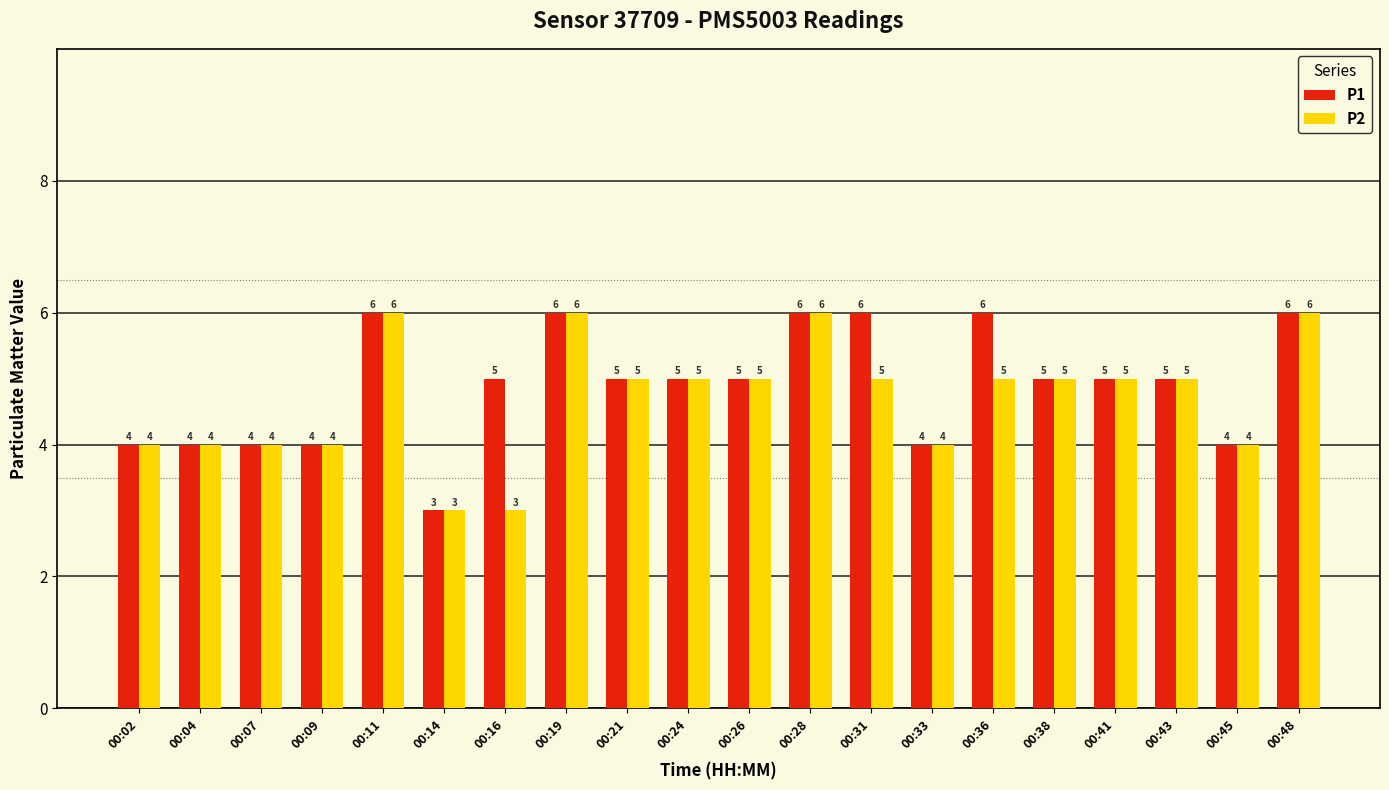

Rank the series by their average value, from highest to lowest.

P1, P2